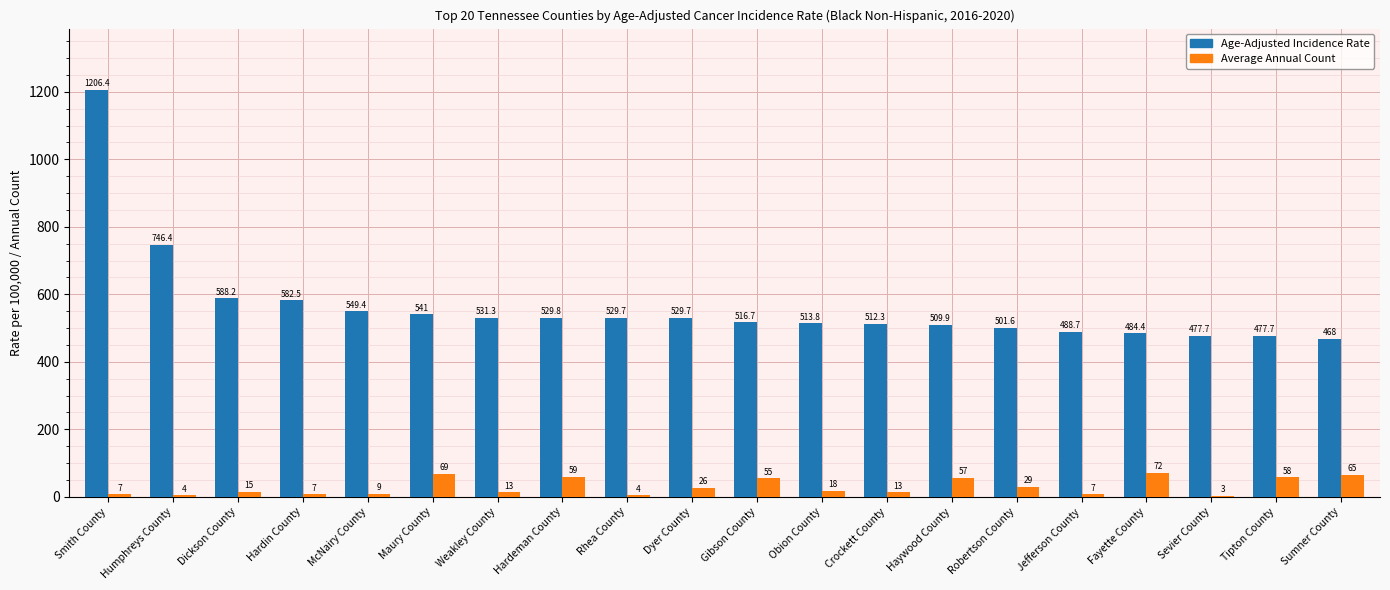

True or false: Age-Adjusted Incidence Rate has a value of 219.9 at Fayette County.

False